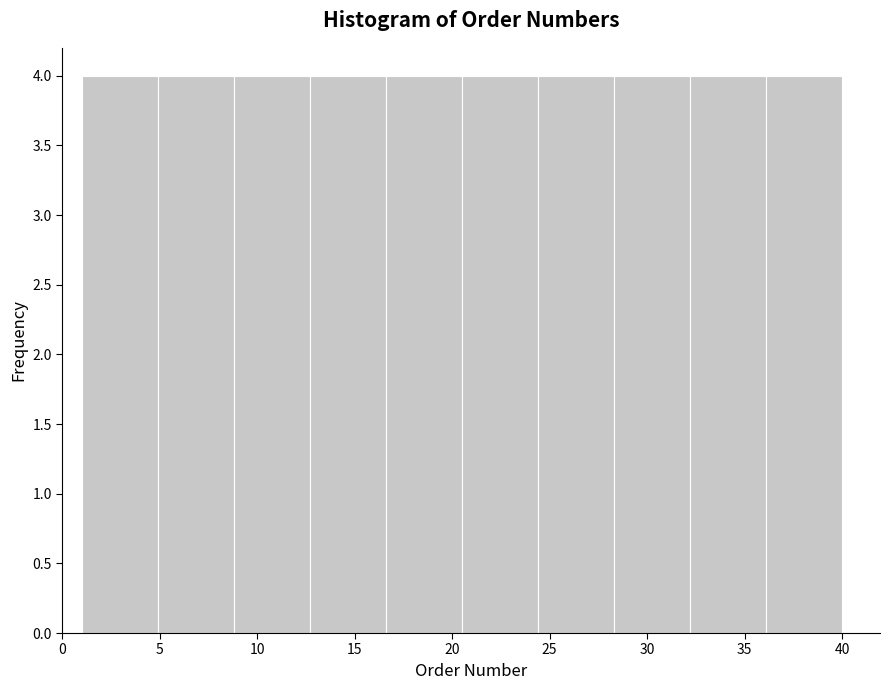

What is the height of the bar covering 28.3 to 32.2 on the x-axis? Neither the bar edges nor the heights are printed on the chart, so give them approximately, as read against the axes.

4